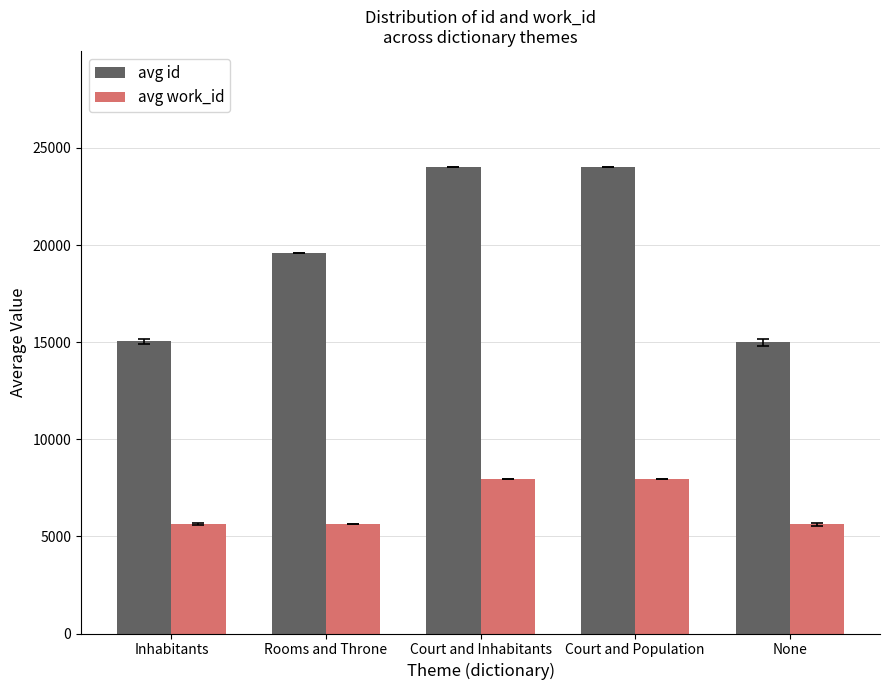

What is the difference between the highest and lowest values at None?

9383.0